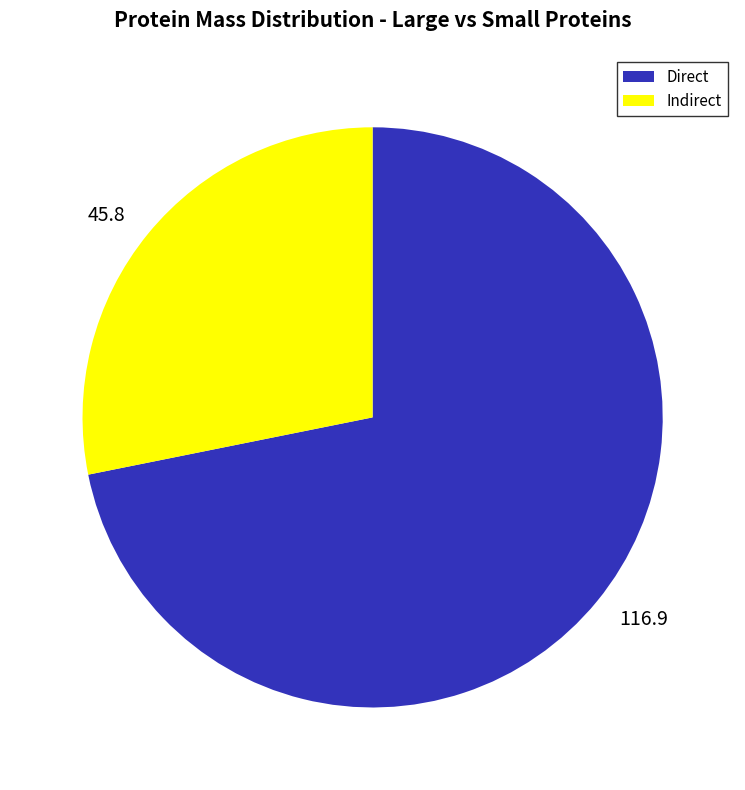

Is the sum of 116.9 and 45.8 greater than half?

Yes